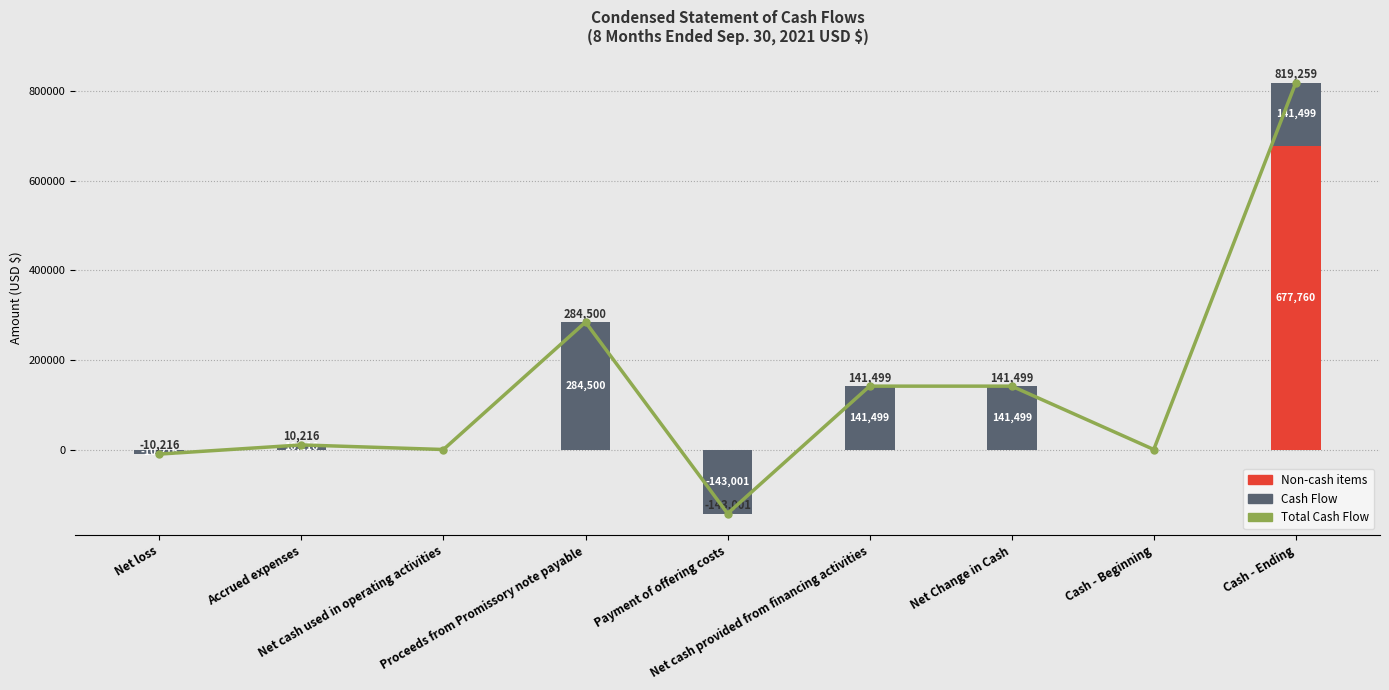

What is the label of the 5th bar from the right?

Payment of offering costs